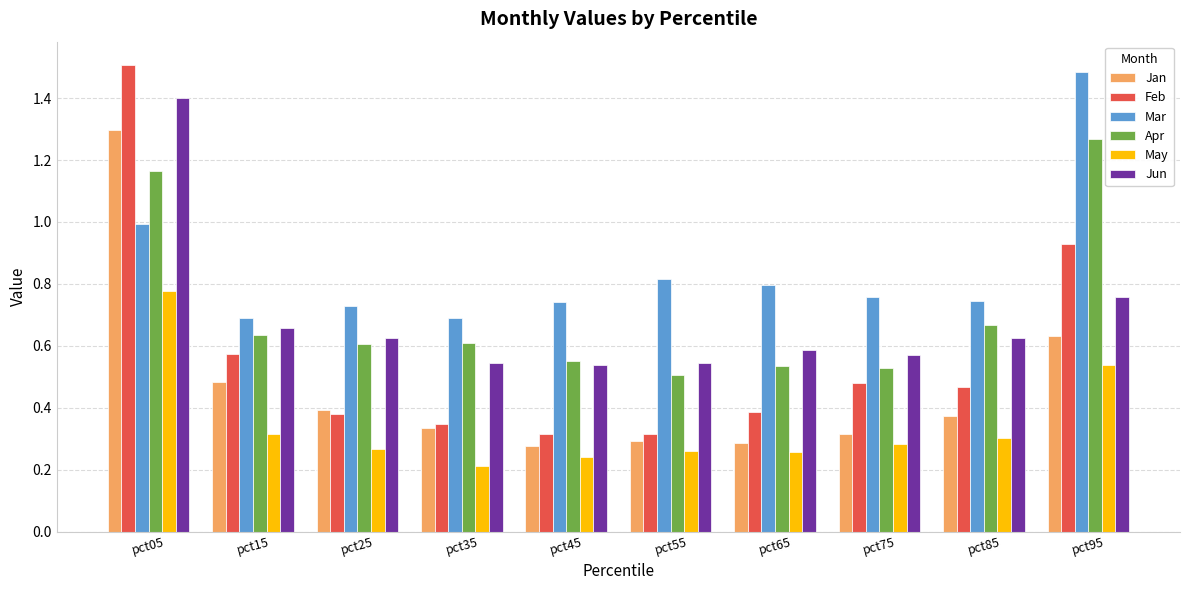

How many bars are there in each group?

6